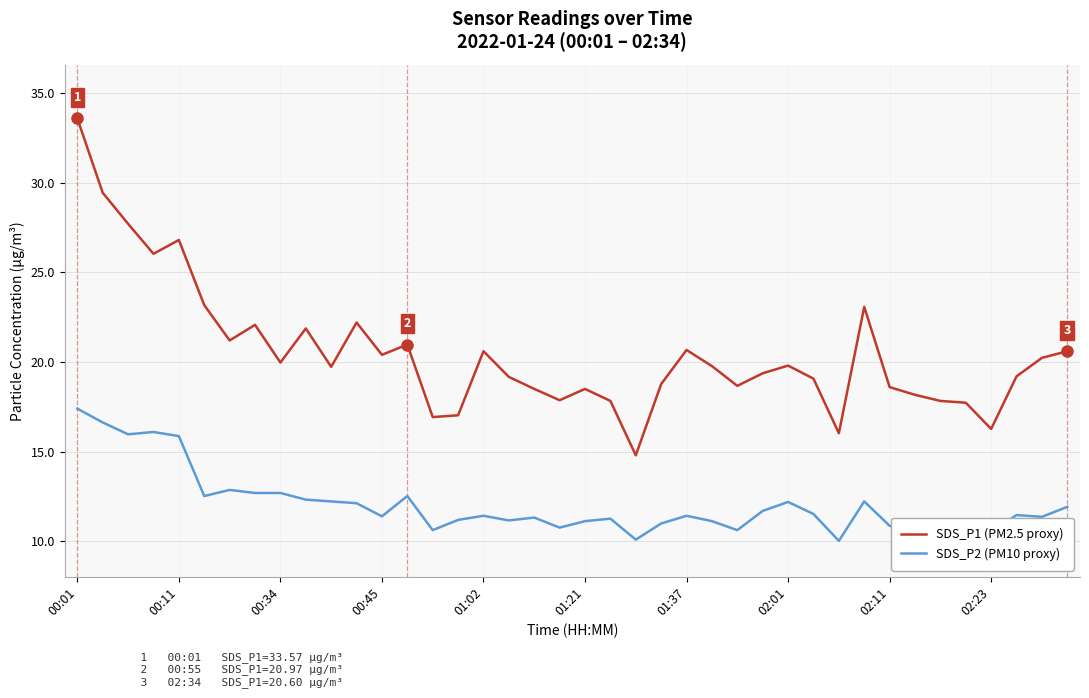

What are all the series names shown in the legend?

SDS_P1 (PM2.5 proxy), SDS_P2 (PM10 proxy)